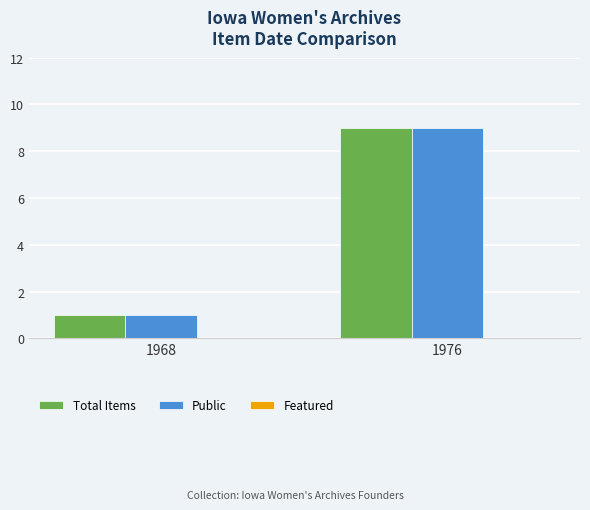

What is the maximum value for Public?

9